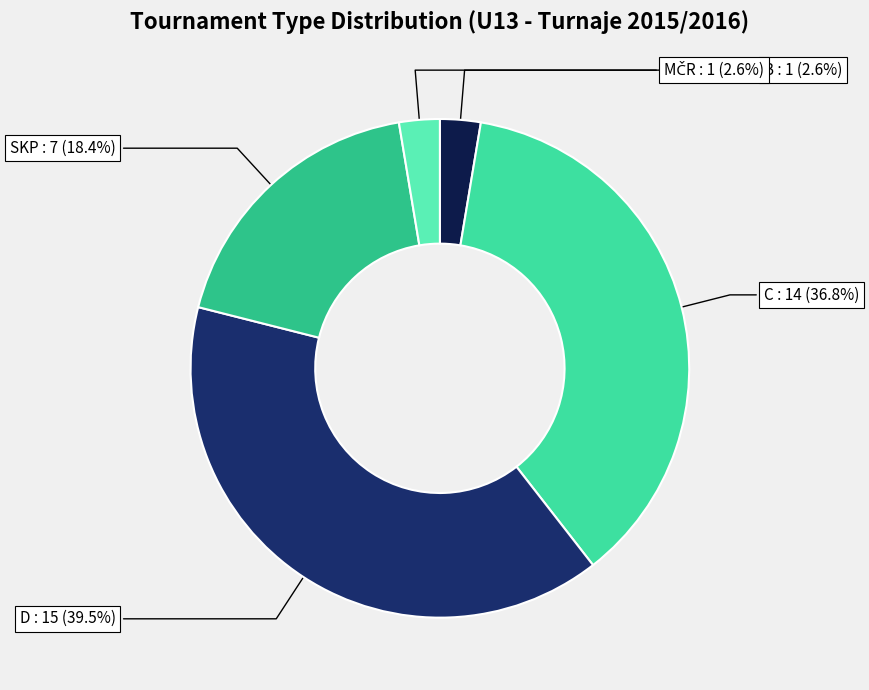

Which category has the biggest portion of the pie?

D